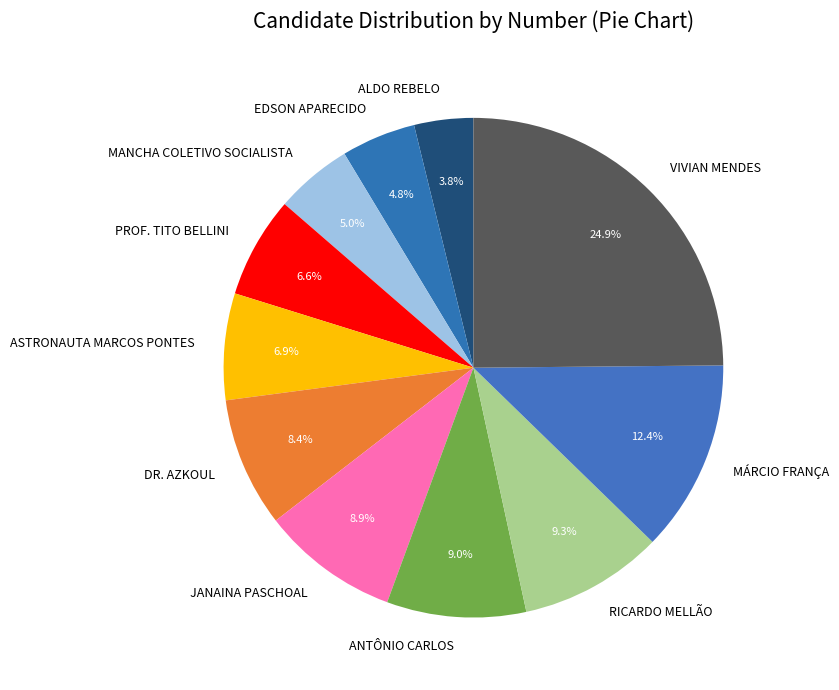

What is the smallest slice in the pie chart?

ALDO REBELO